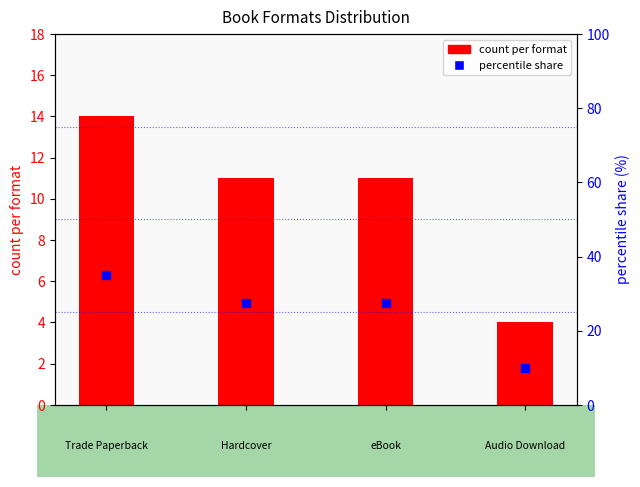

Which series contains the lowest Y value?

count per format